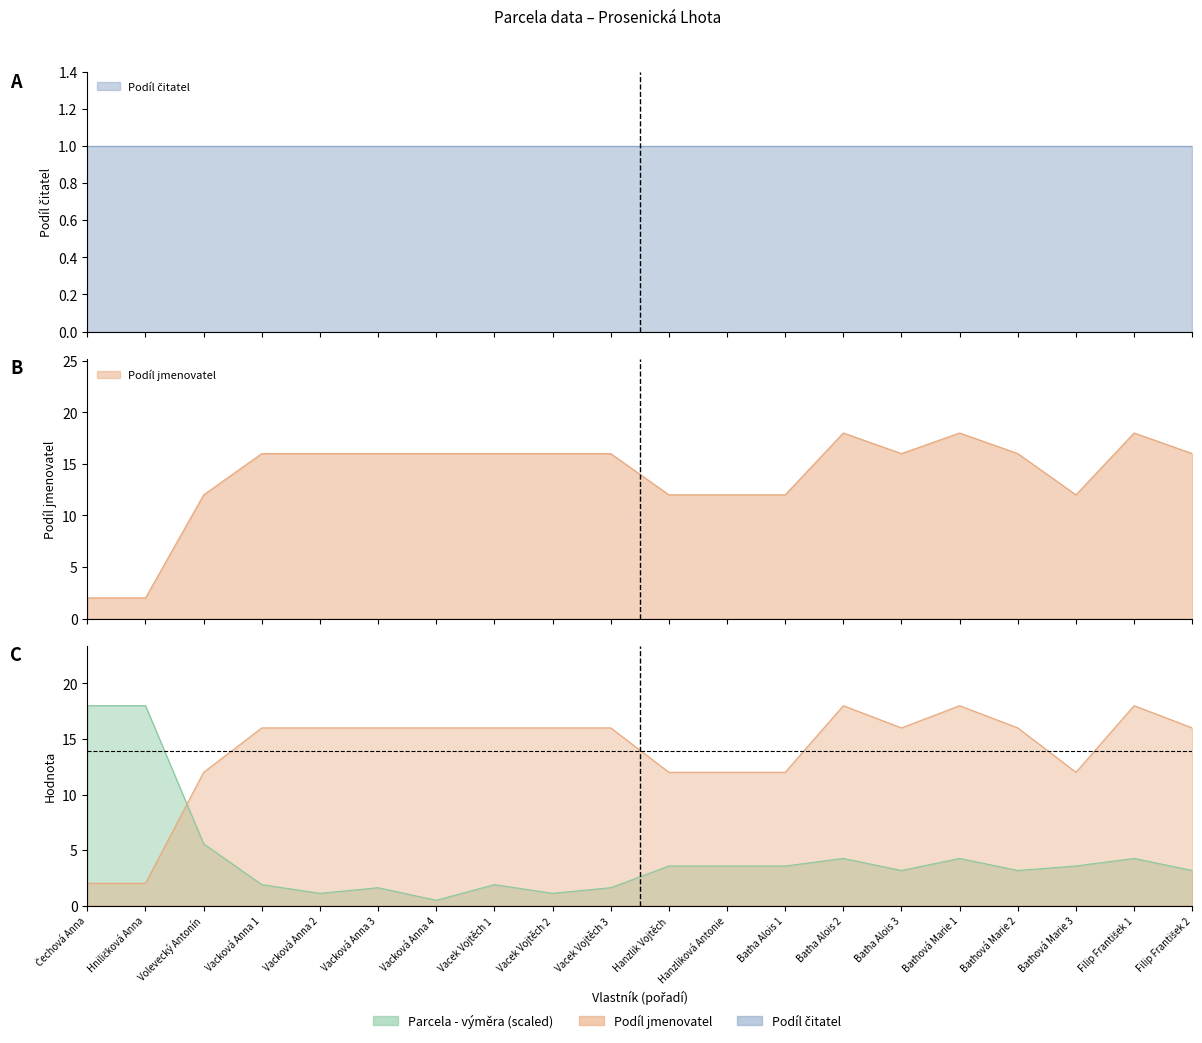

At which label is Podíl jmenovatel closest to 10?

Volevecký Antonín